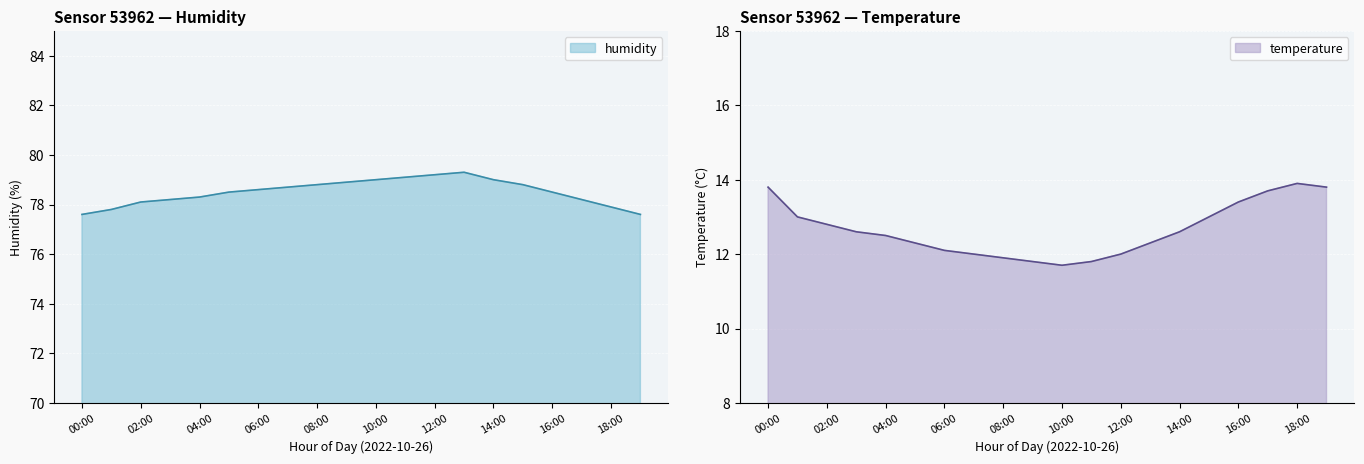

What is the label of the 1st point from the left?

00:00